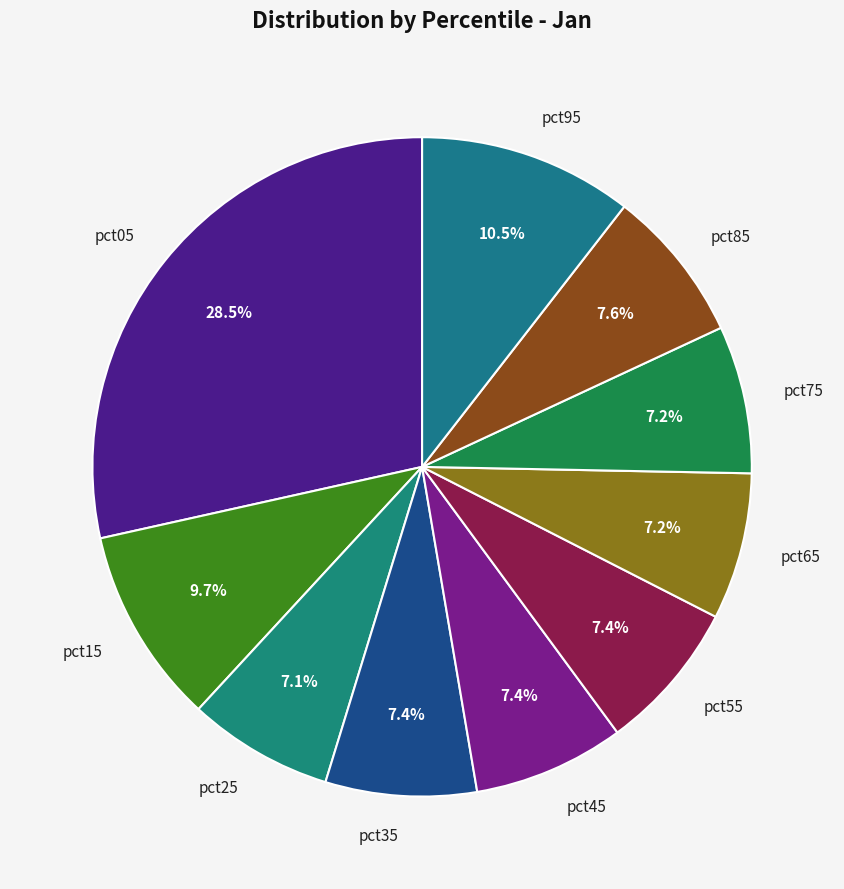

To the nearest percent, what is the average slice percentage?

10%